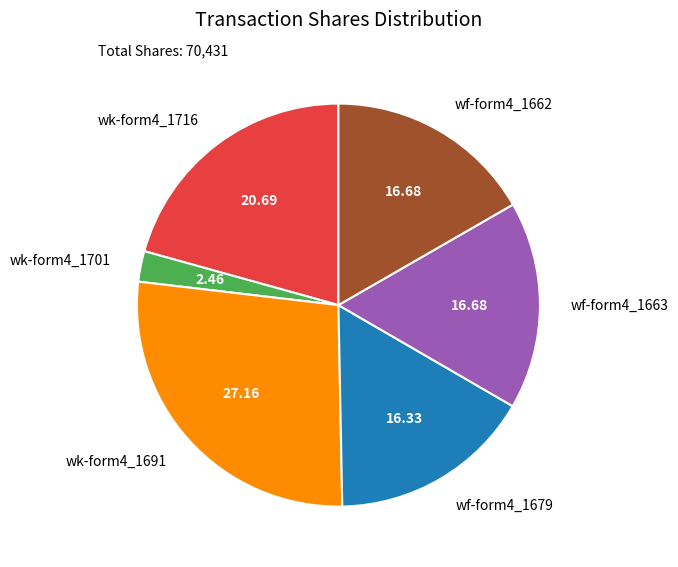

What is the largest slice in the pie chart?

wk-form4_1691